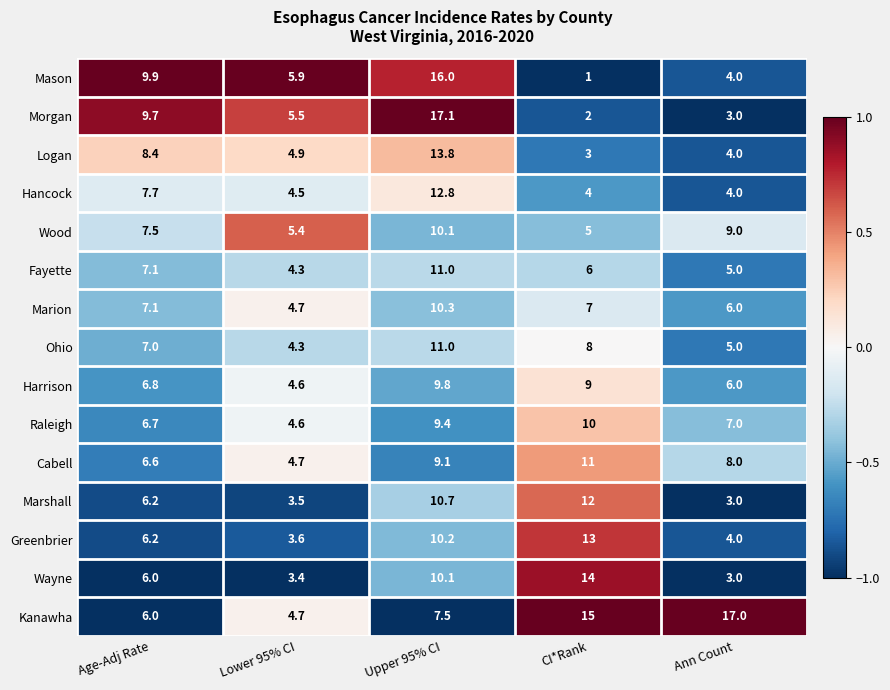

True or false: Raleigh has a value of 10.7 at Ann Count.

False